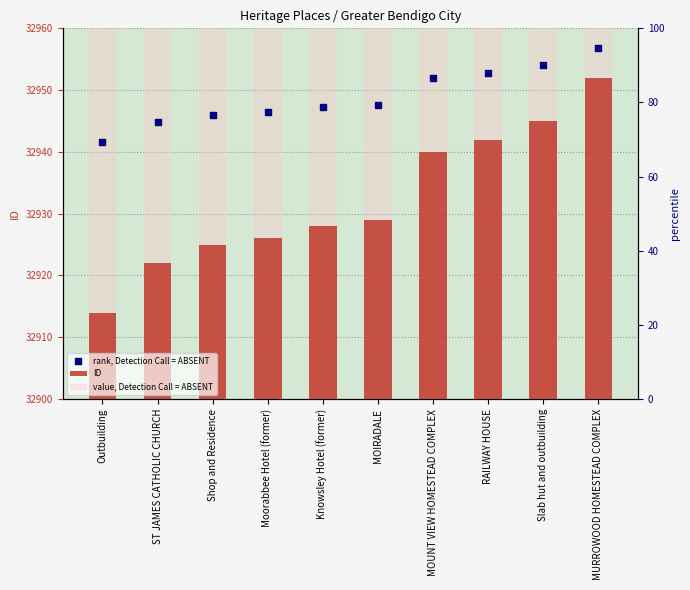

Which series reaches the minimum Y coordinate?

ID